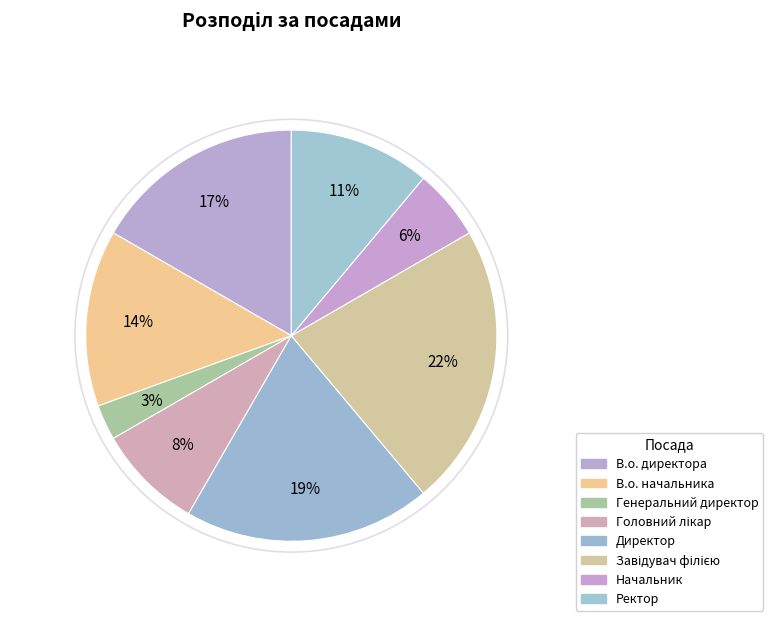

How many slices are in this pie chart?

8